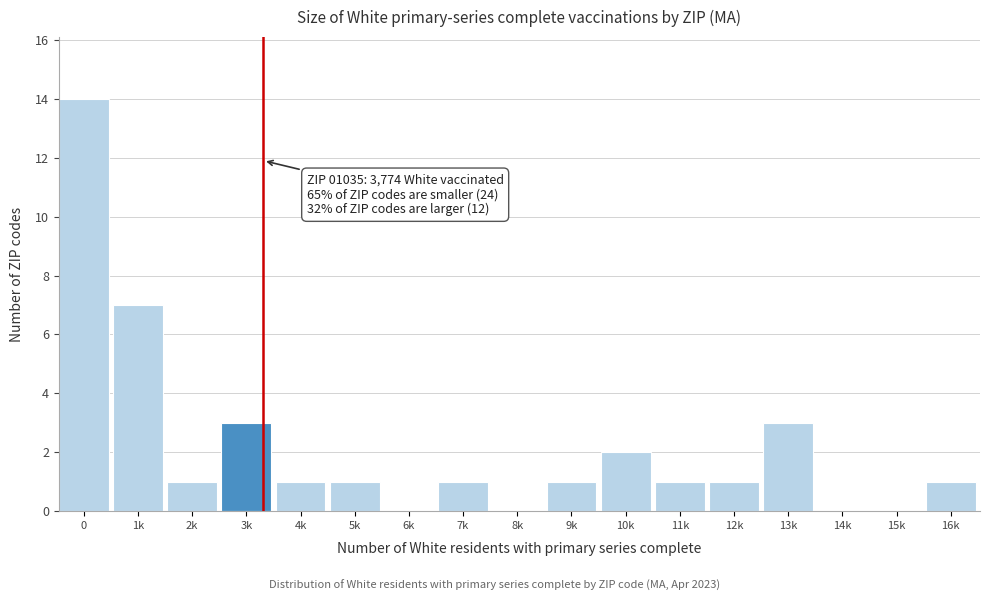

Reading left to right, what are all the values shown in this chart?

0=14	1k=7	2k=1	3k=3	4k=1	5k=1	6k=0	7k=1	8k=0	9k=1	10k=2	11k=1	12k=1	13k=3	14k=0	15k=0	16k=1